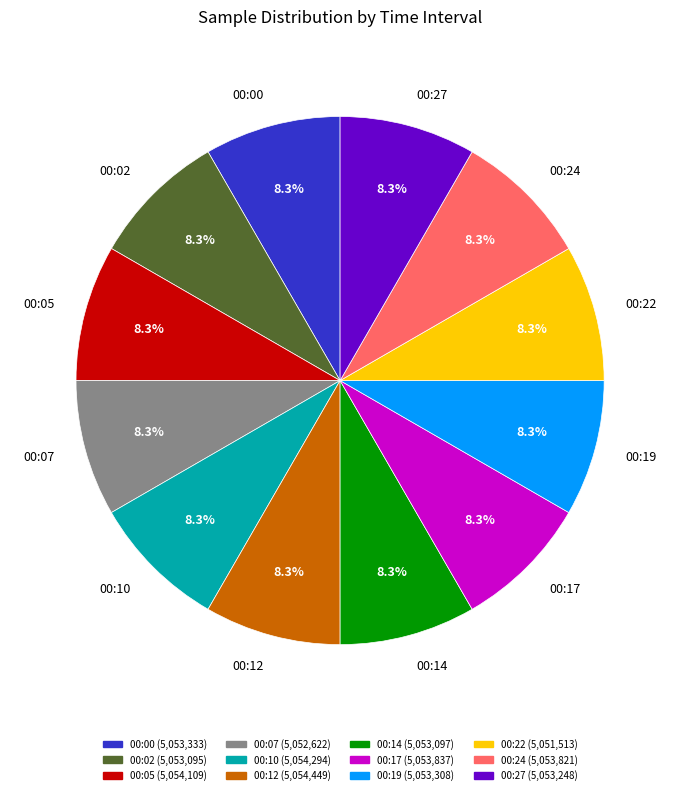

Combined, do 00:00 and 00:02 account for over 50%?

No